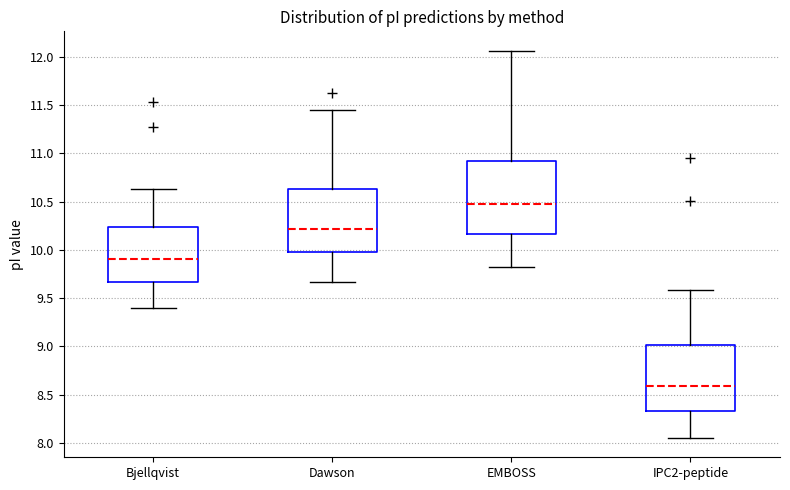

Which box has the highest median line?

EMBOSS